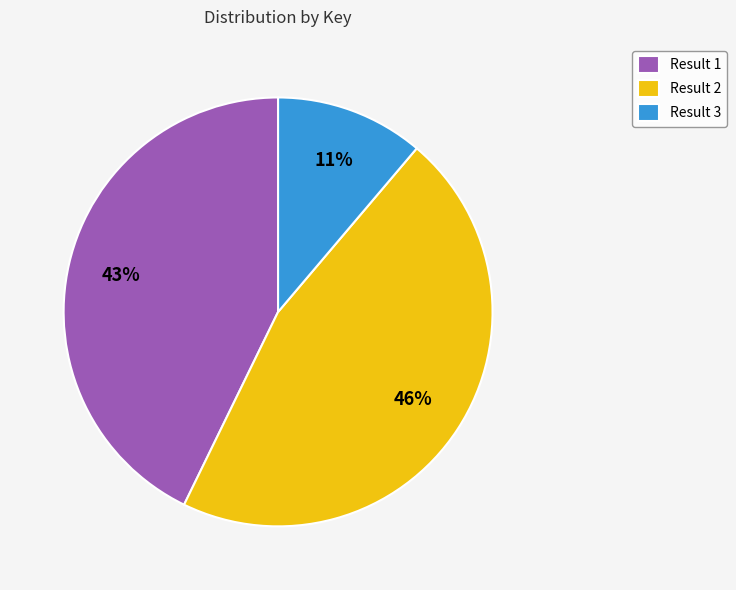

Between Result 3 and Result 2, which is larger?

Result 2